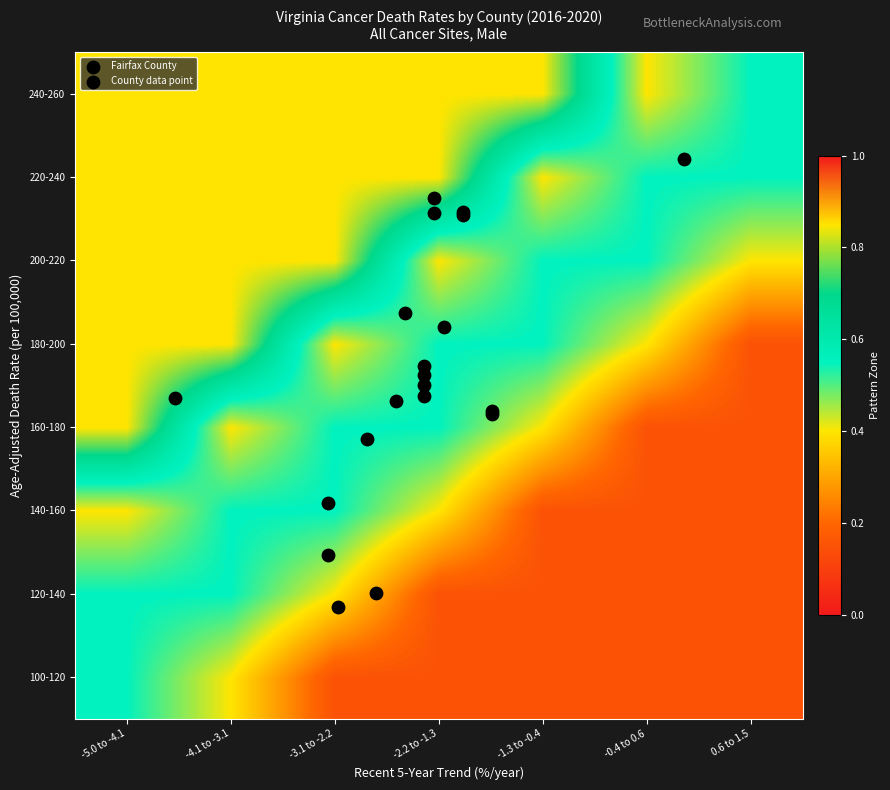

At which category does the chart reach its minimum across all series?

-3.1 to -2.2